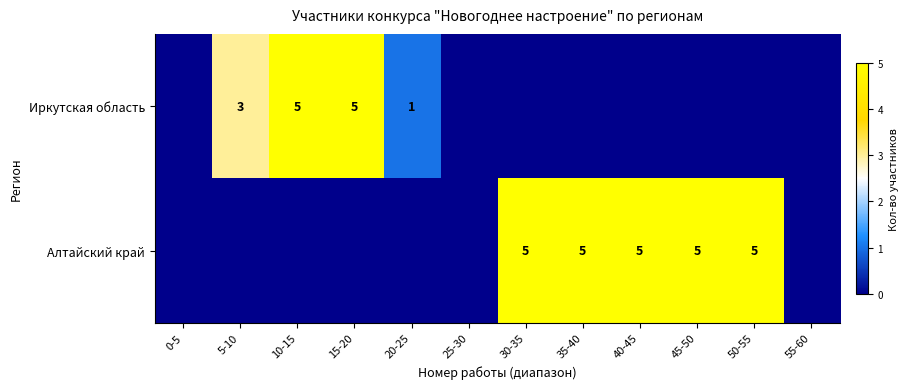

The value of Алтайский край at 45-50 is 2. True or false?

False